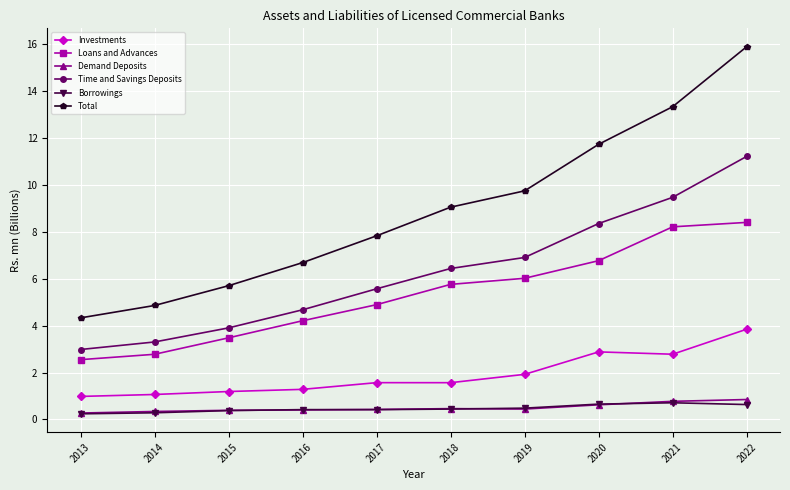

How many data points in Time and Savings Deposits are above 6?

5